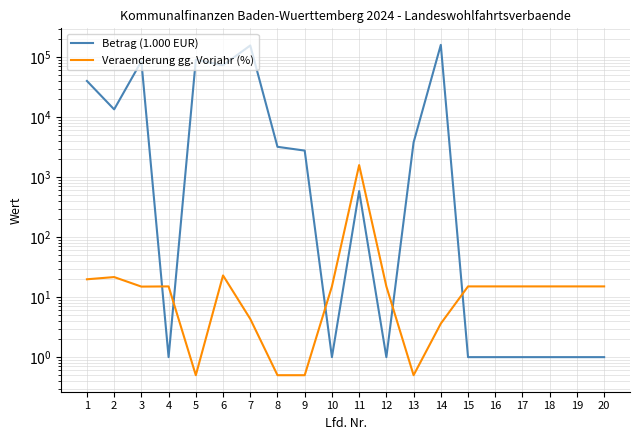

What is the difference between the maximum and minimum values in the Veraenderung gg. Vorjahr (%) series?

1588.0